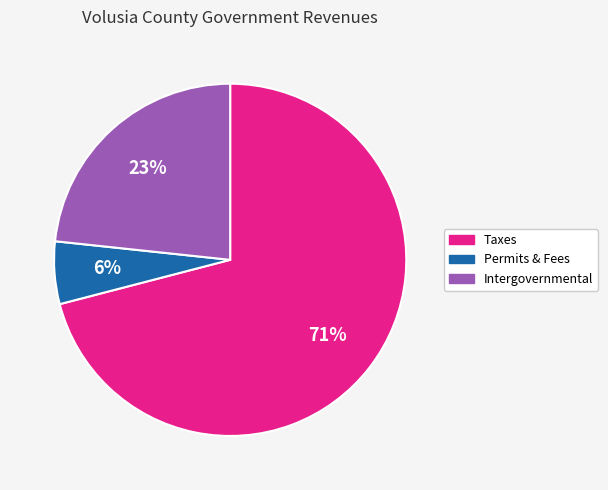

How many slices are in this pie chart?

3